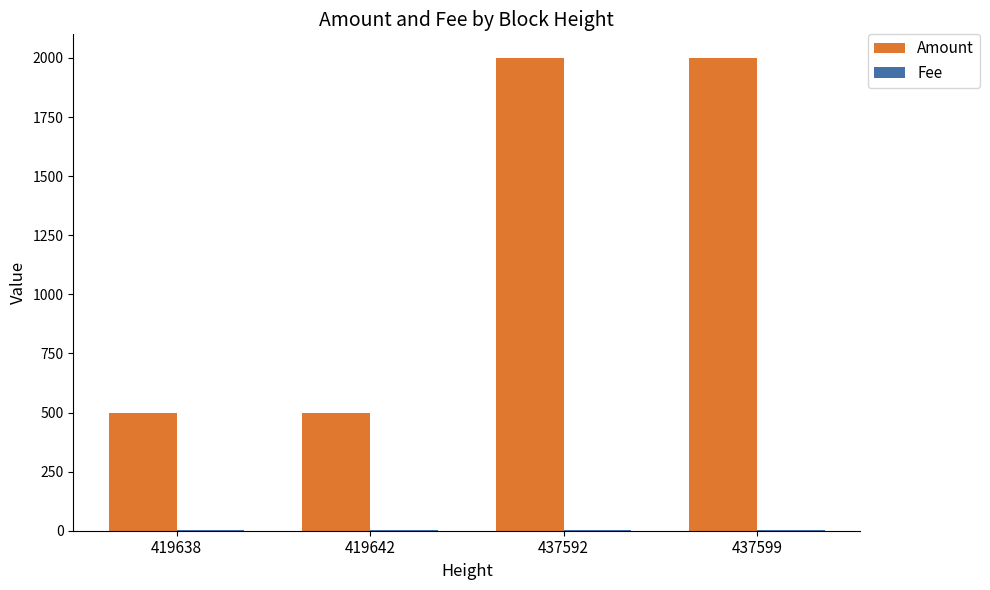

Which series changed the most between 419638 and 437592?

Amount